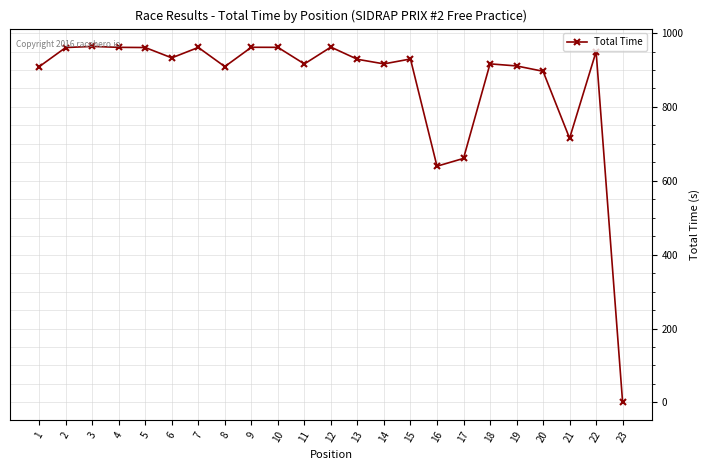

Which has a higher value, 23 or 17?

17